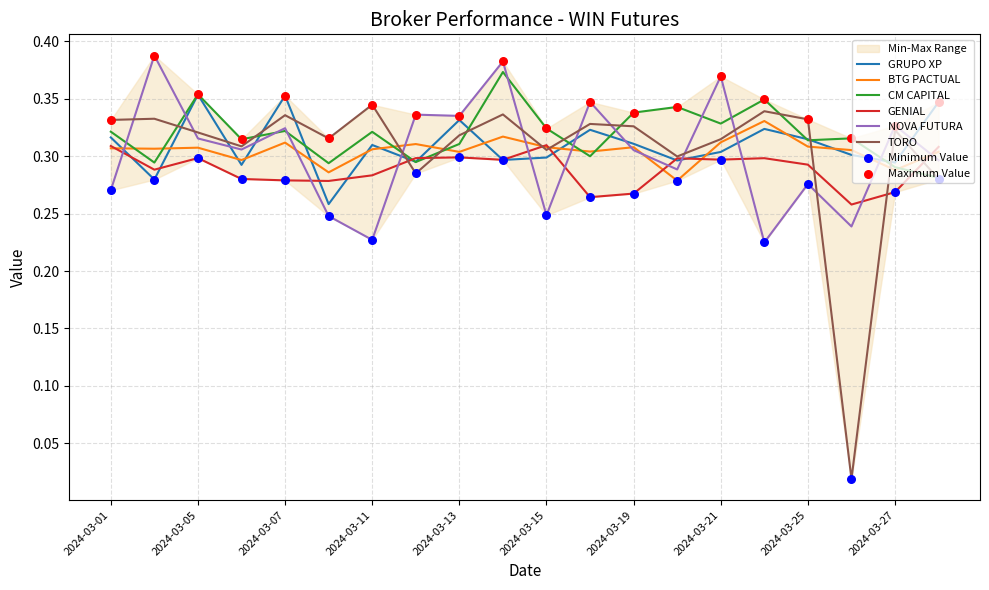

Is the value of GRUPO XP at 2024-03-28 greater than the value of GENIAL at 2024-03-20?

Yes